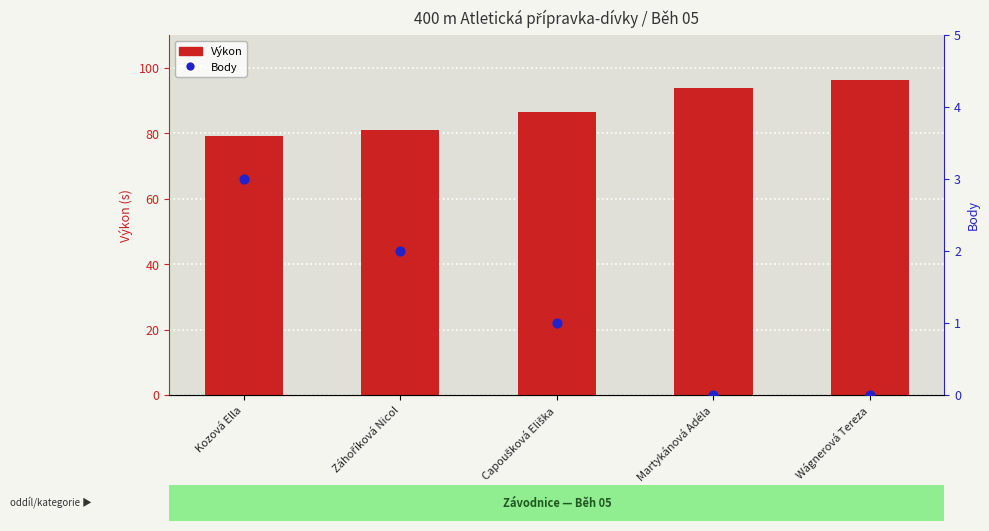

At how many categories does at least one series exceed 35?

5